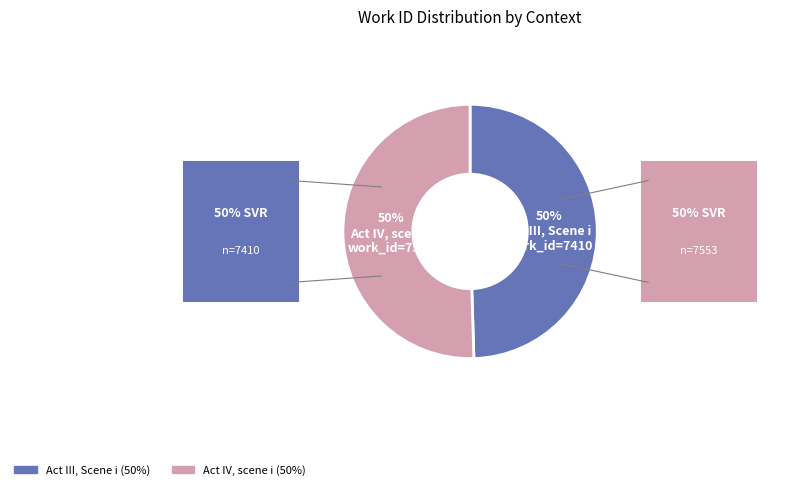

Do Act III, Scene i and Act IV, scene i together represent more than half of the pie?

Yes